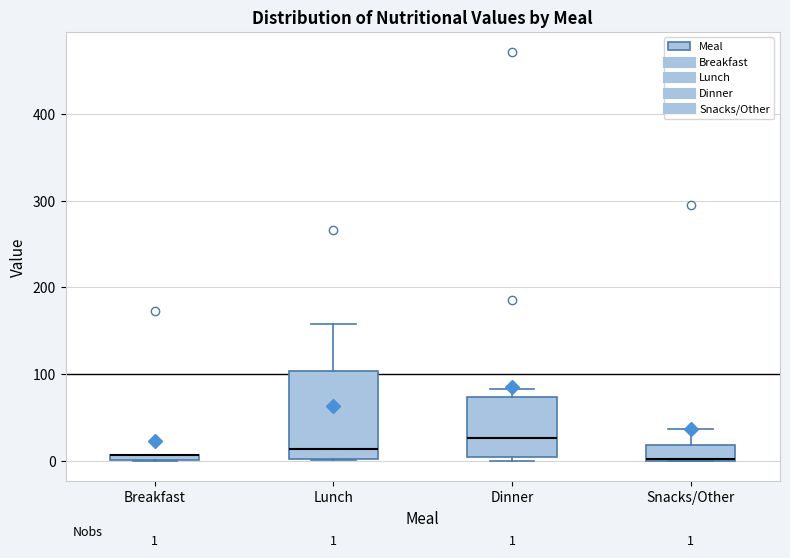

Comparing the boxes themselves (not the whiskers), which one is the tallest?

Lunch